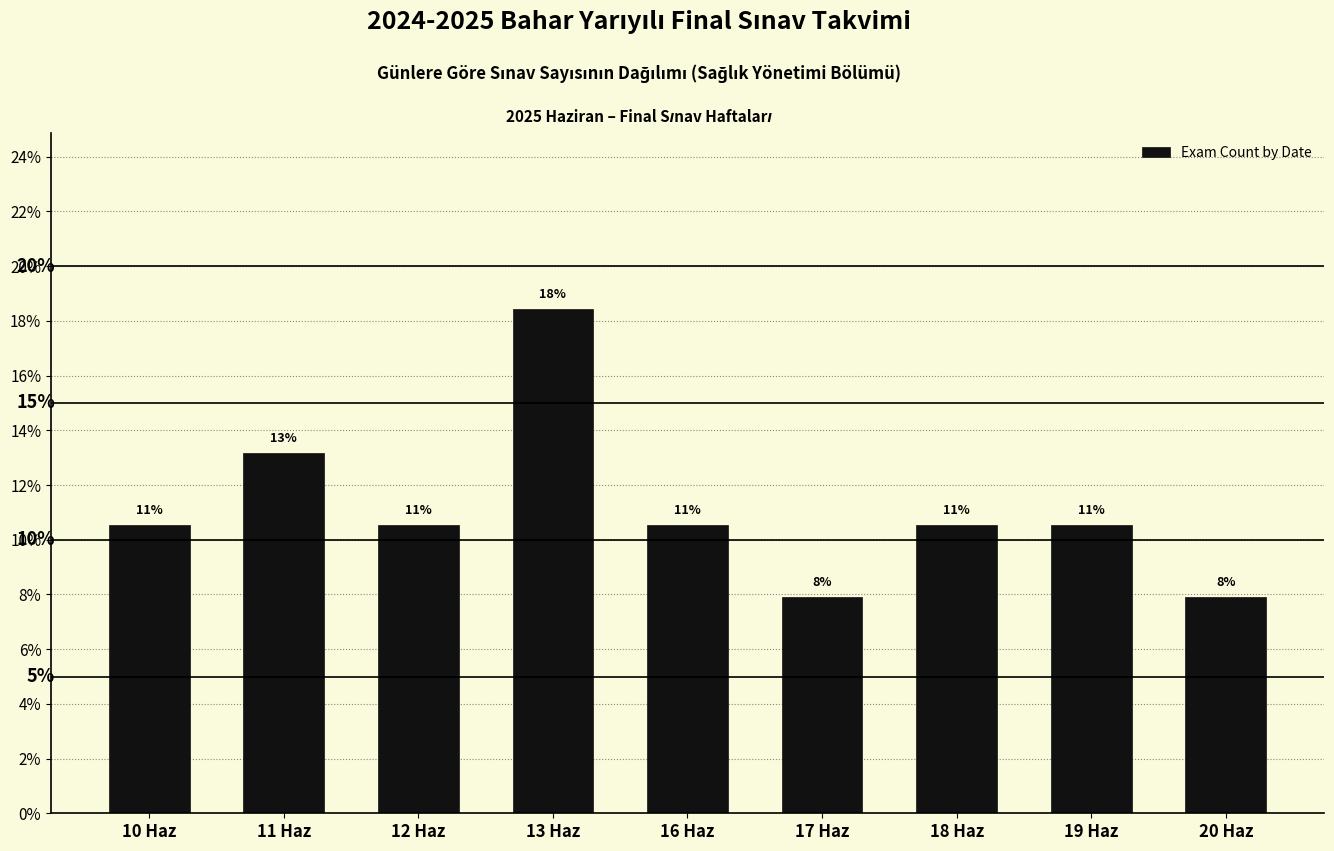

Are the bars horizontal?

No